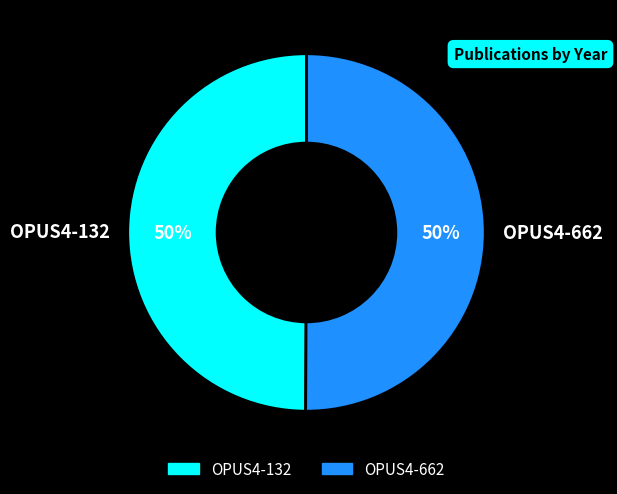

How many slices are in this pie chart?

2